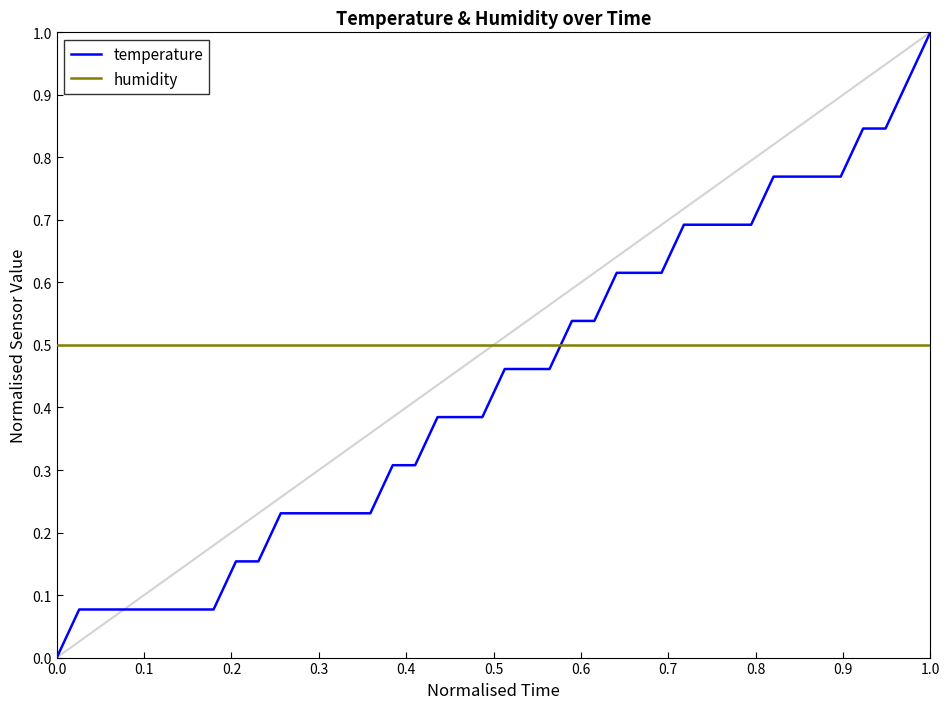

How many series are shown in this chart?

2